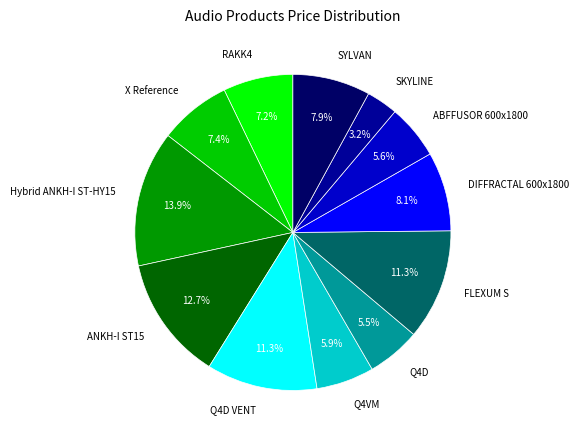

Is it true that SKYLINE is 3% of the pie?

True